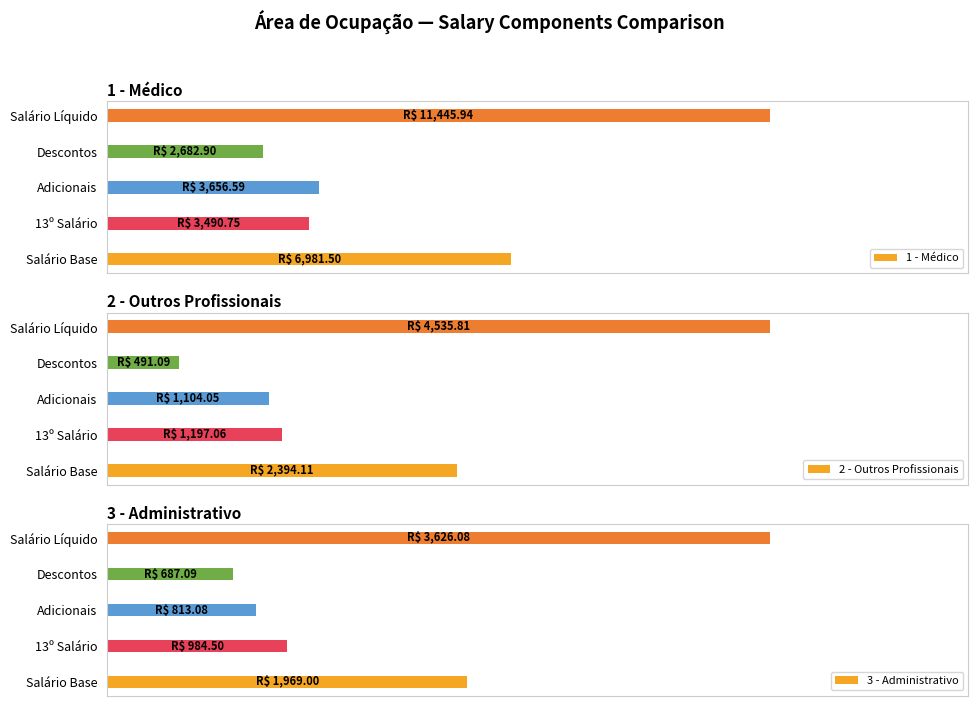

Rank the series at 13º Salário from highest to lowest value.

1 - Médico, 2 - Outros Profissionais, 3 - Administrativo